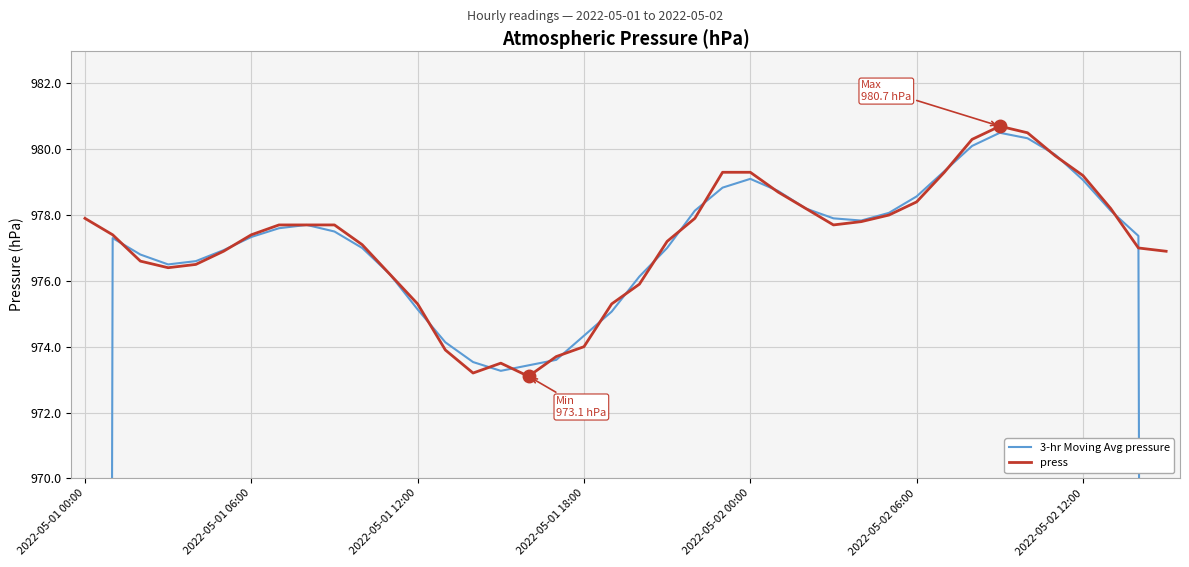

How many distinct data groups are displayed?

2